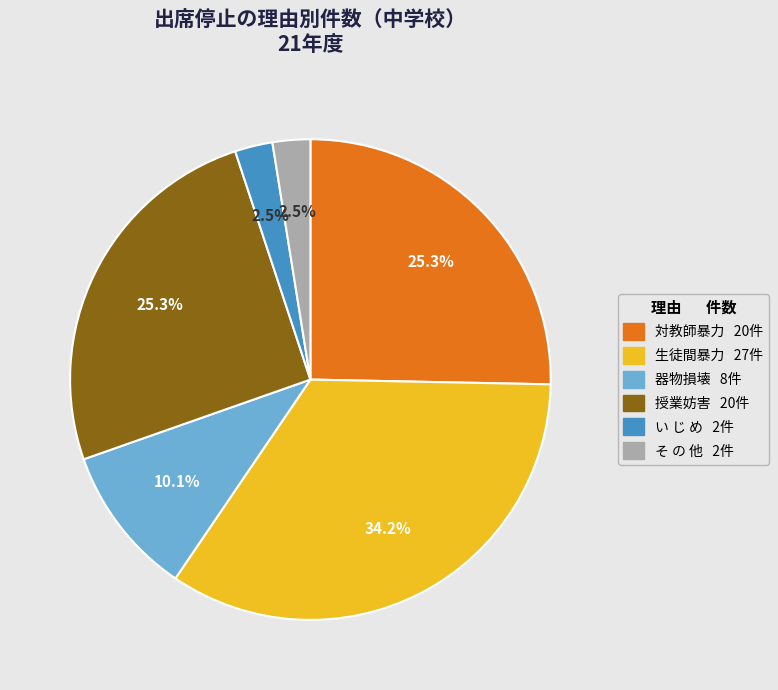

Is there any slice that represents more than half of the pie?

No